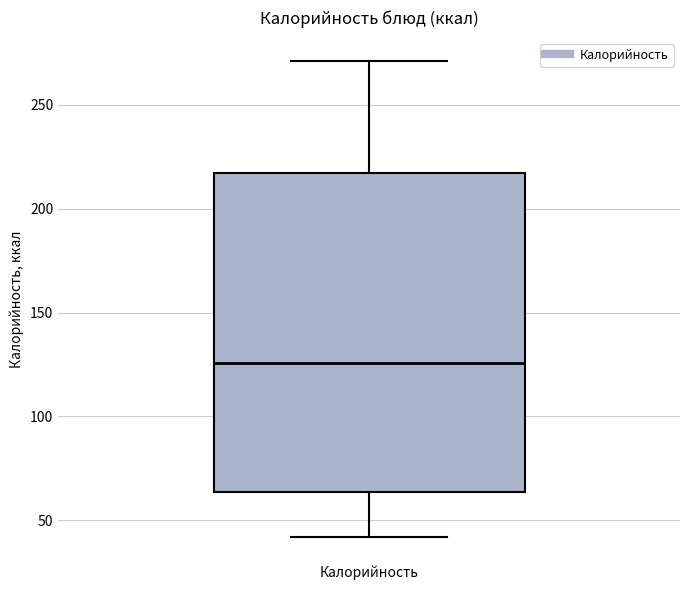

Transcribe this box plot: give where the median line is, the range the box spans, and where the two whiskers end, as read against the y-axis. The values are not printed on the chart, so give them approximately, as read against the axis.

median 125, box 65 to 215, whiskers 40 to 270